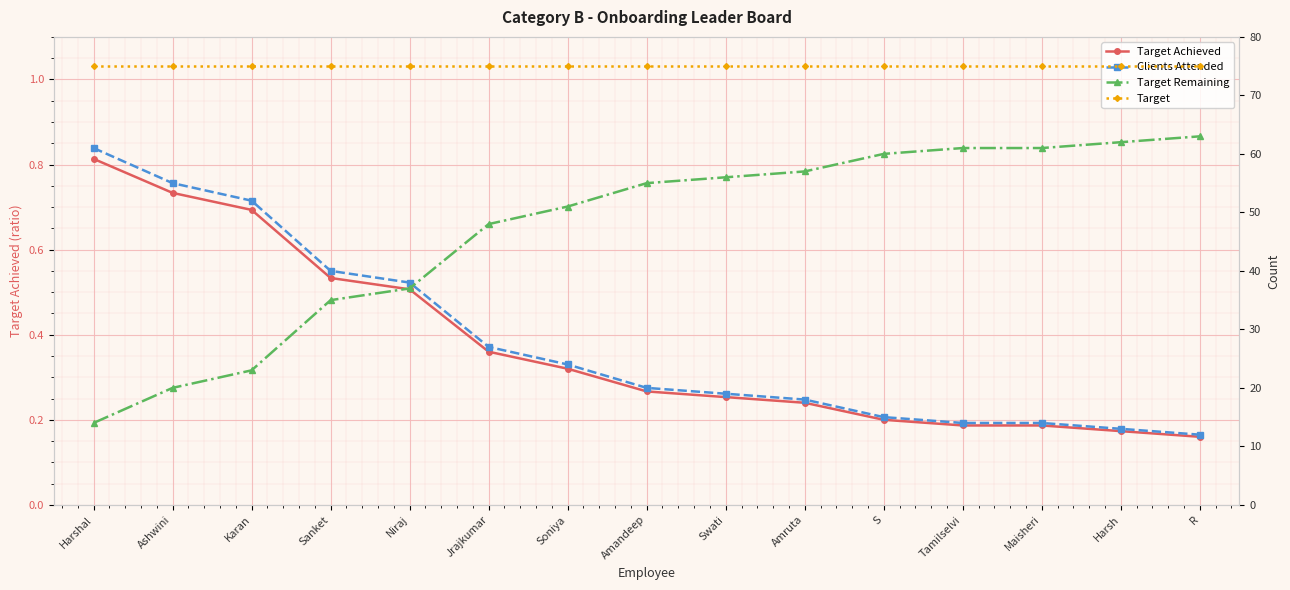

True or false: Target has more than 1 points higher than both neighbors.

False